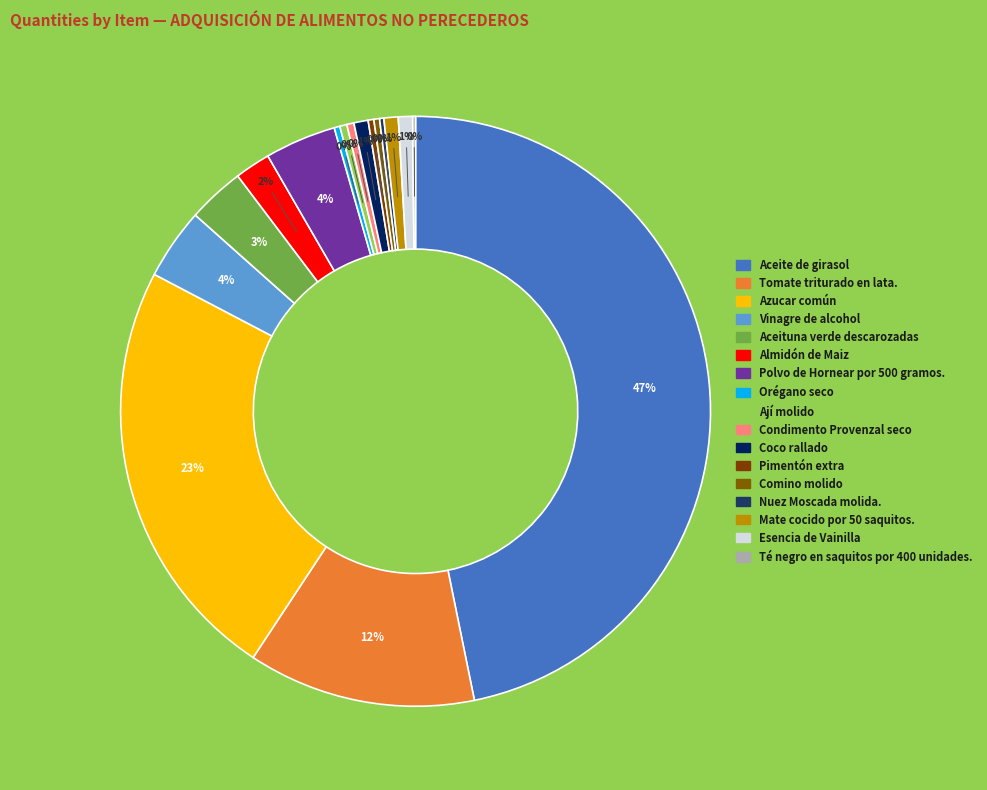

Is Pimentón extra the majority of the pie?

No